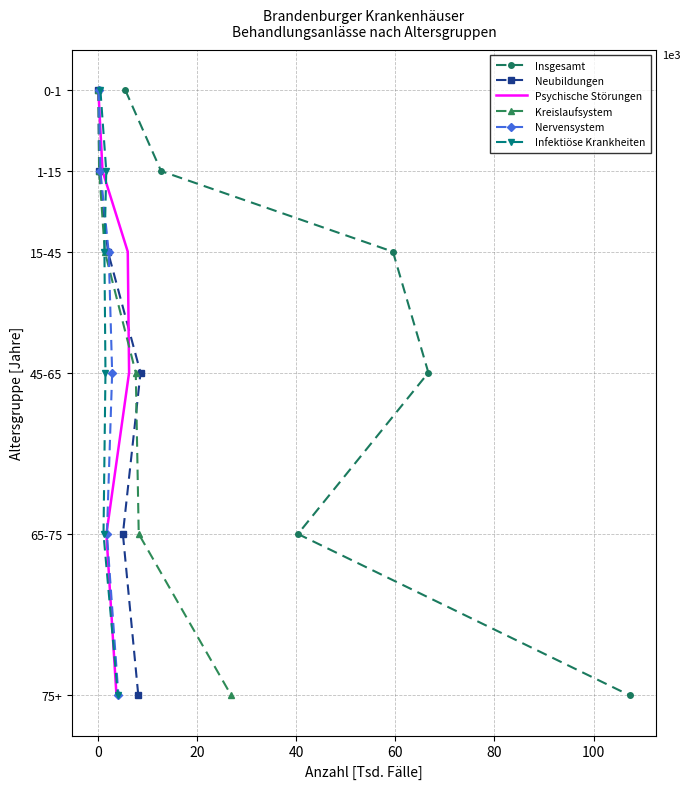

Is this an area chart (filled region under the line)?

No